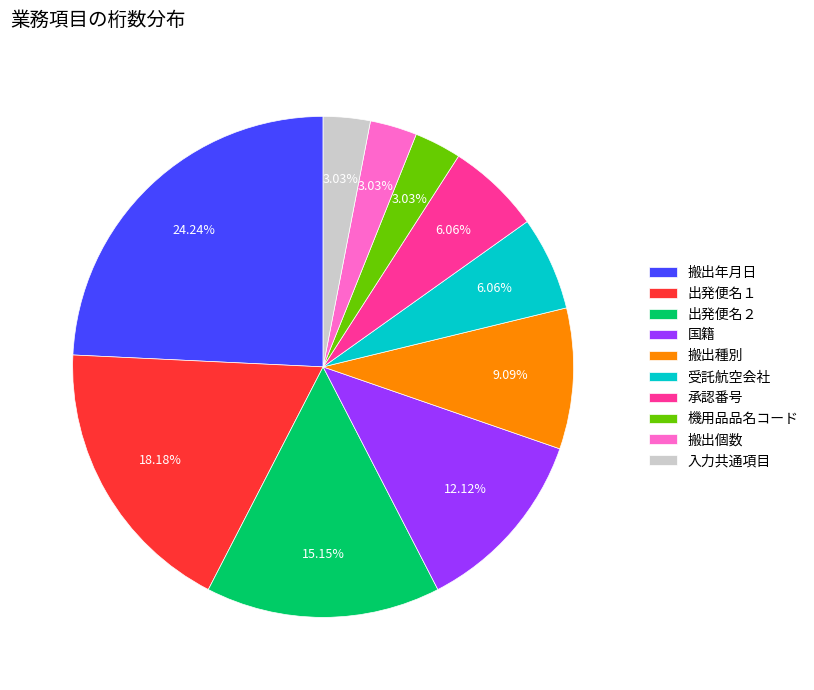

True or false: 機用品品名コード accounts for 16% of the total.

False